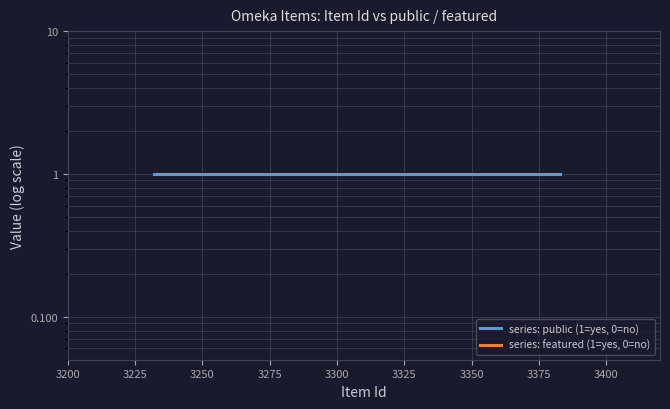

Does the chart display data point markers on the line(s)?

No